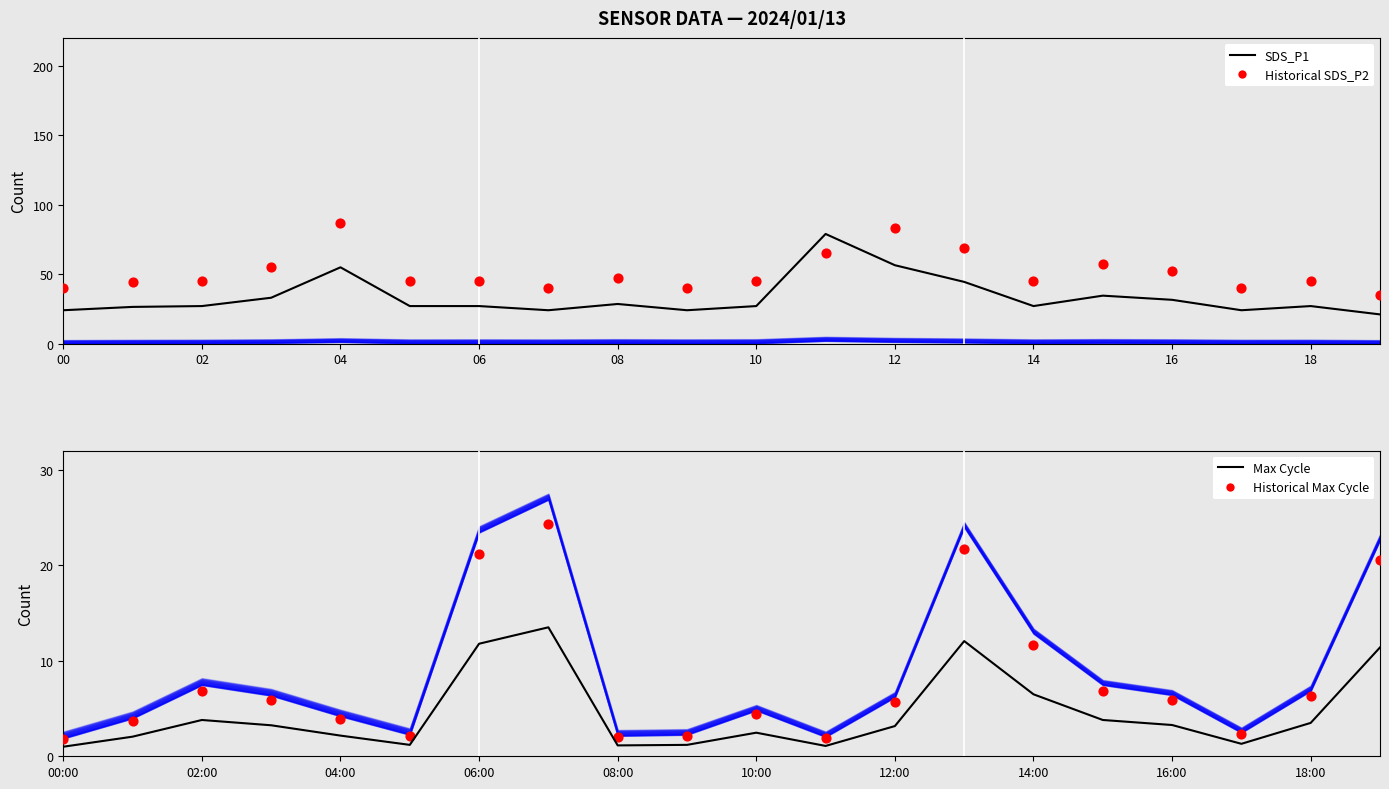

Which series reaches the minimum Y coordinate?

Max Cycle mean